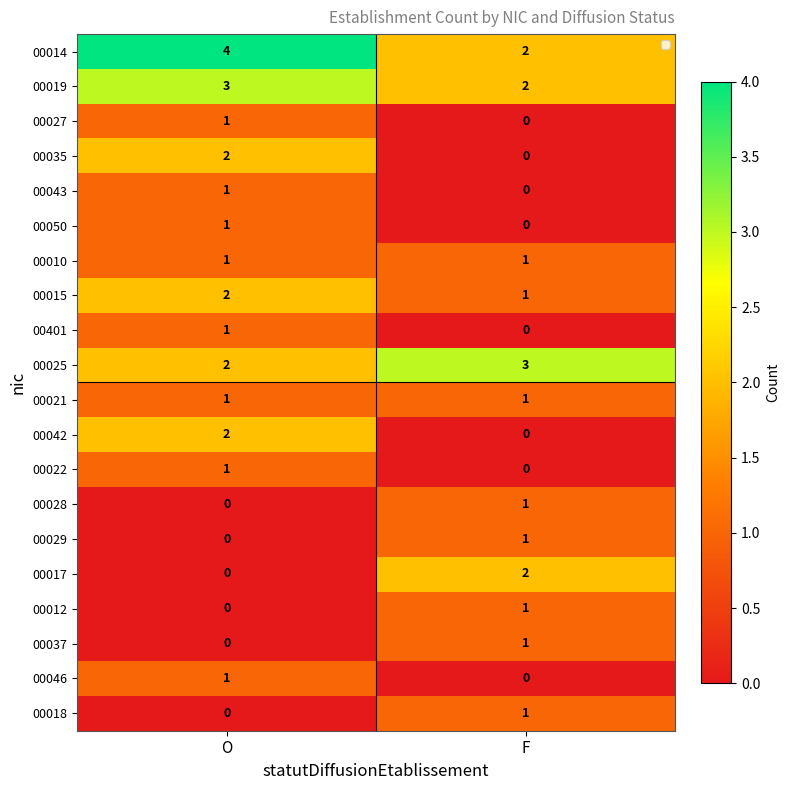

Which series has the largest total across all categories?

00014